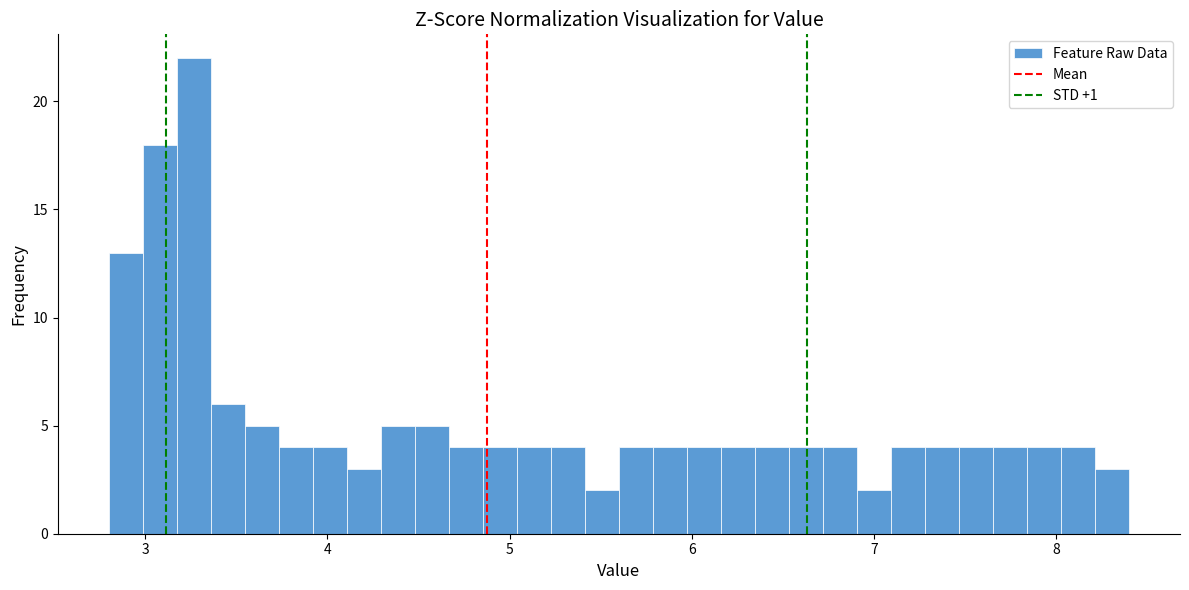

Around what value on the x-axis is the tallest bar? Give the approximate position of its centre, as read against the axis.

3.3